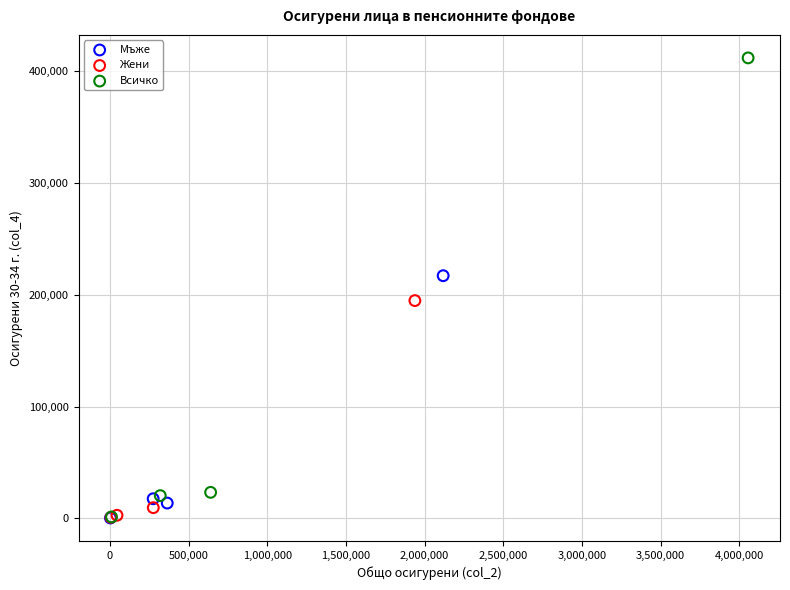

Which series reaches the maximum Y coordinate?

Всичко